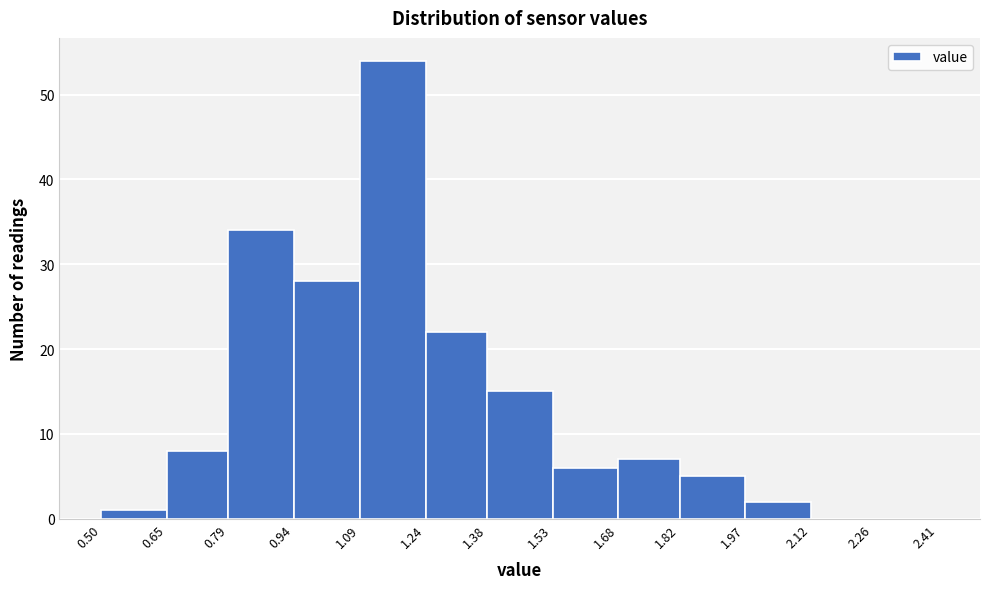

Over which range of the x-axis is the bar tallest?

1.09 to 1.24